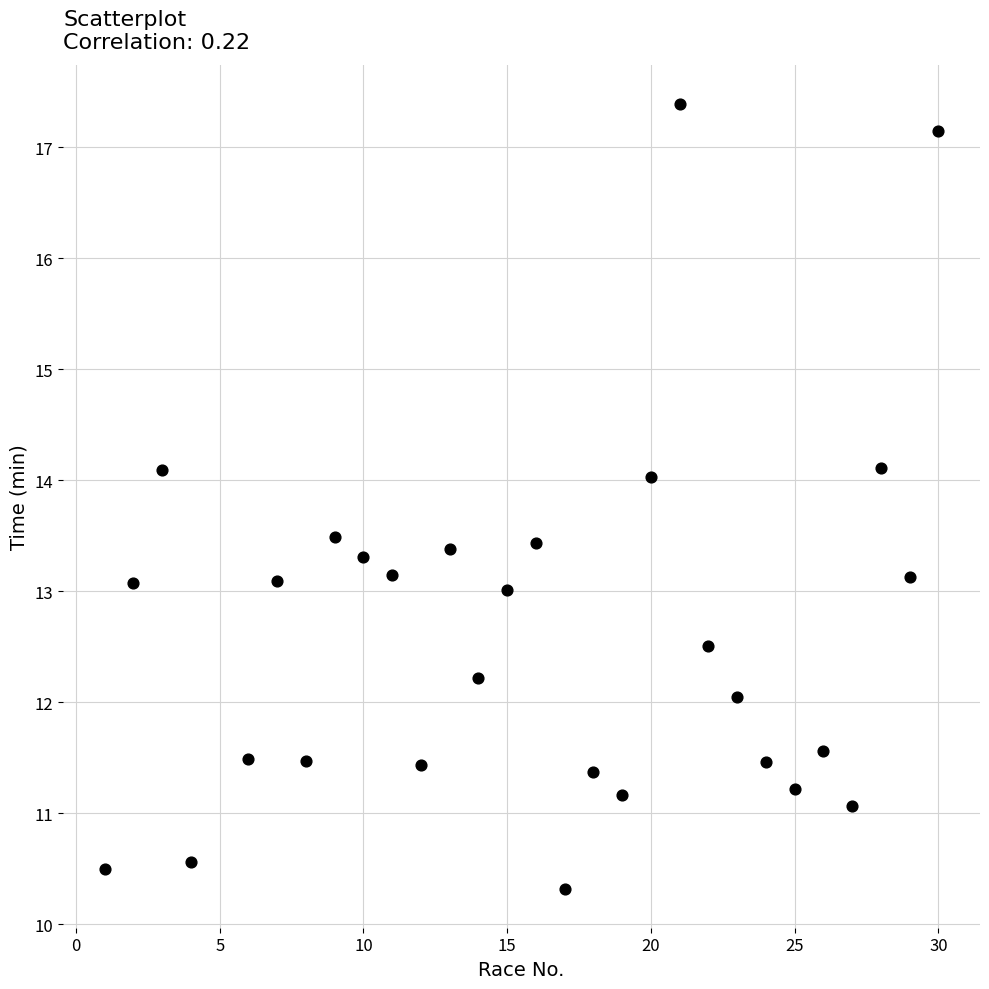

What is the range of X values (max minus min)?

29.0